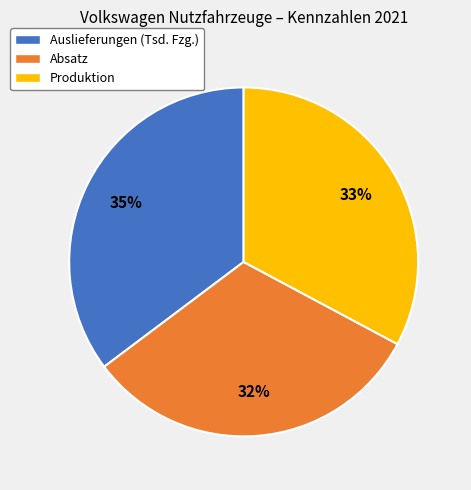

To the nearest percent, what is the difference between the Auslieferungen (Tsd. Fzg.) and Absatz slice percentages?

3%